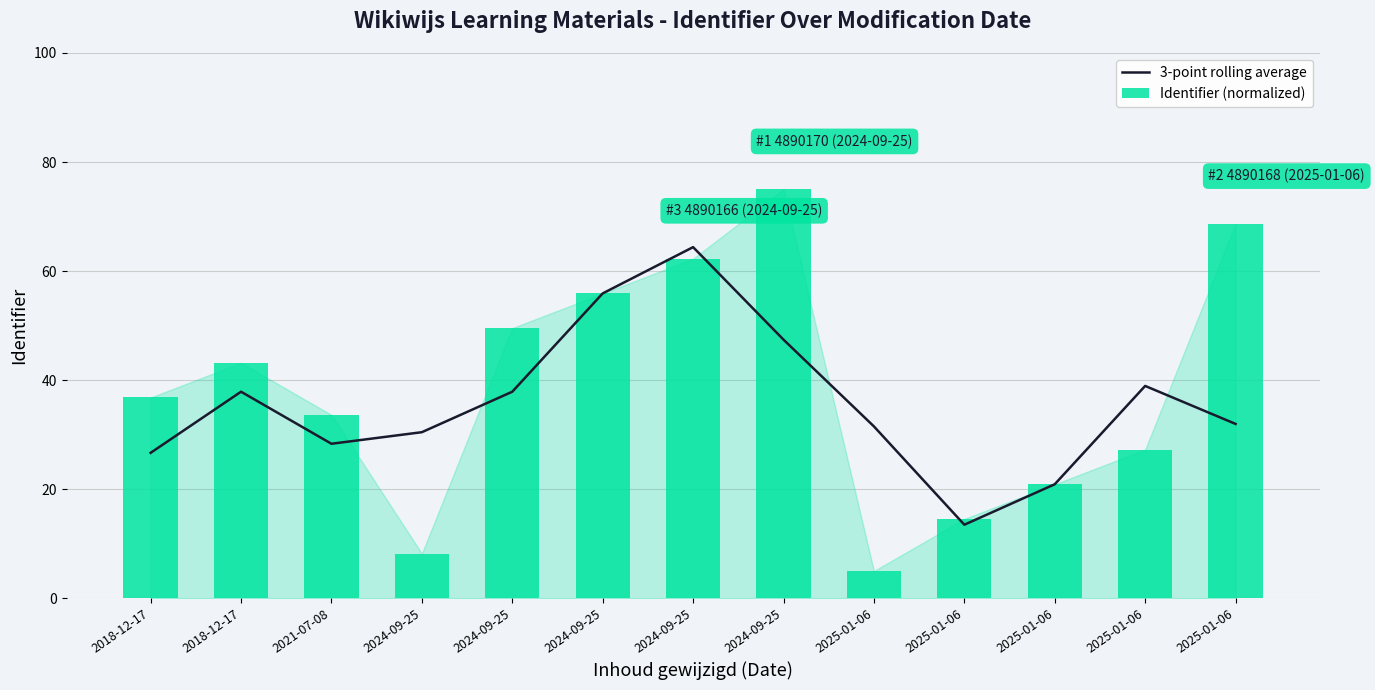

Rank the categories by 3-point rolling average value from highest to lowest.

2024-09-25, 2024-09-25, 2024-09-25, 2025-01-06, 2018-12-17, 2024-09-25, 2025-01-06, 2025-01-06, 2024-09-25, 2021-07-08, 2018-12-17, 2025-01-06, 2025-01-06